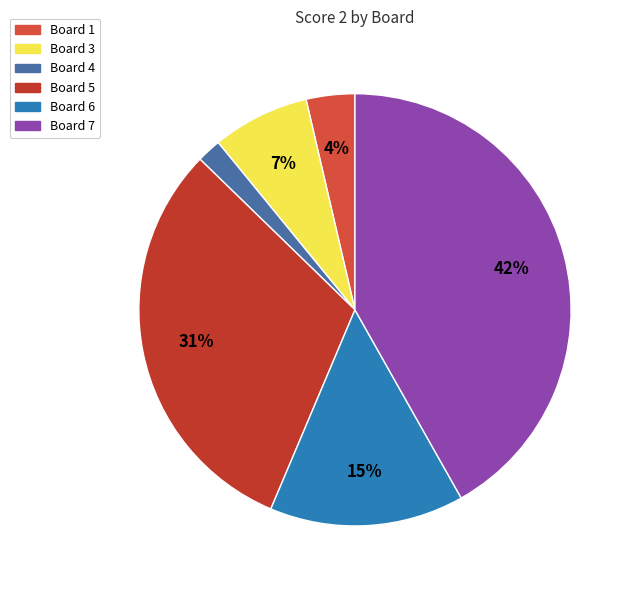

To the nearest percent, what is the average slice percentage?

17%